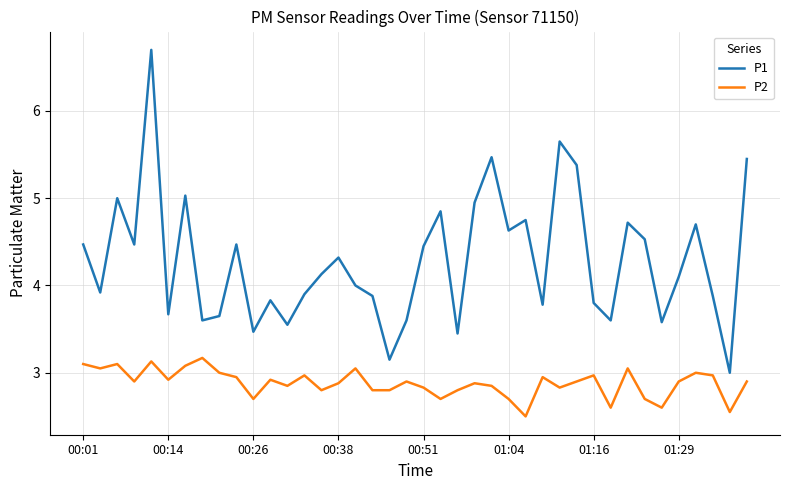

Which series has the widest spread of values?

P1